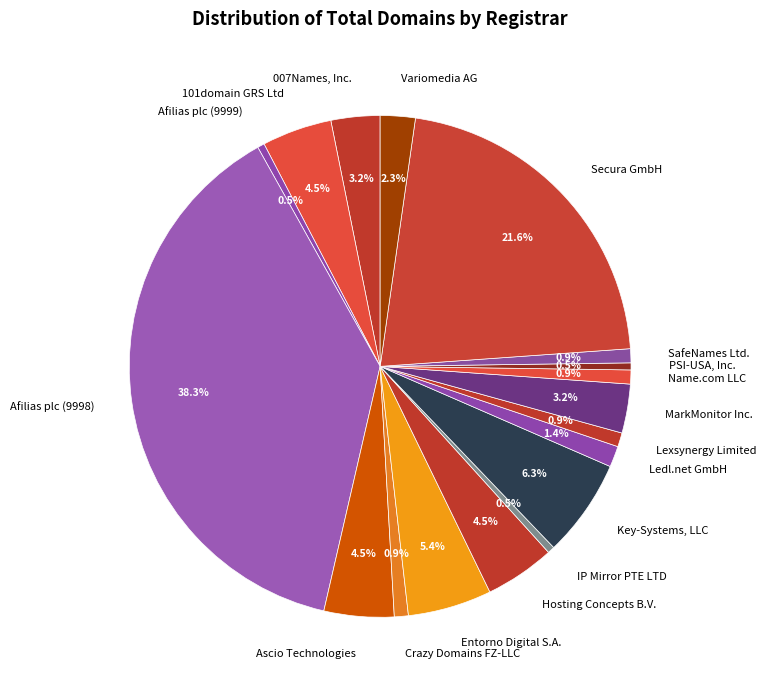

What percentage is the Crazy Domains FZ-LLC slice, to the nearest percent?

1%